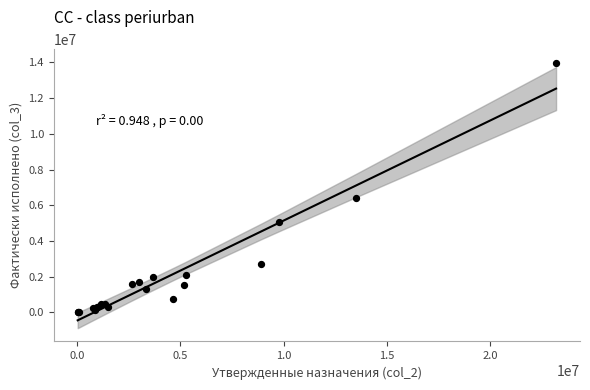

What Y value in the scatter plot is closest to 7003151?

6382842.7